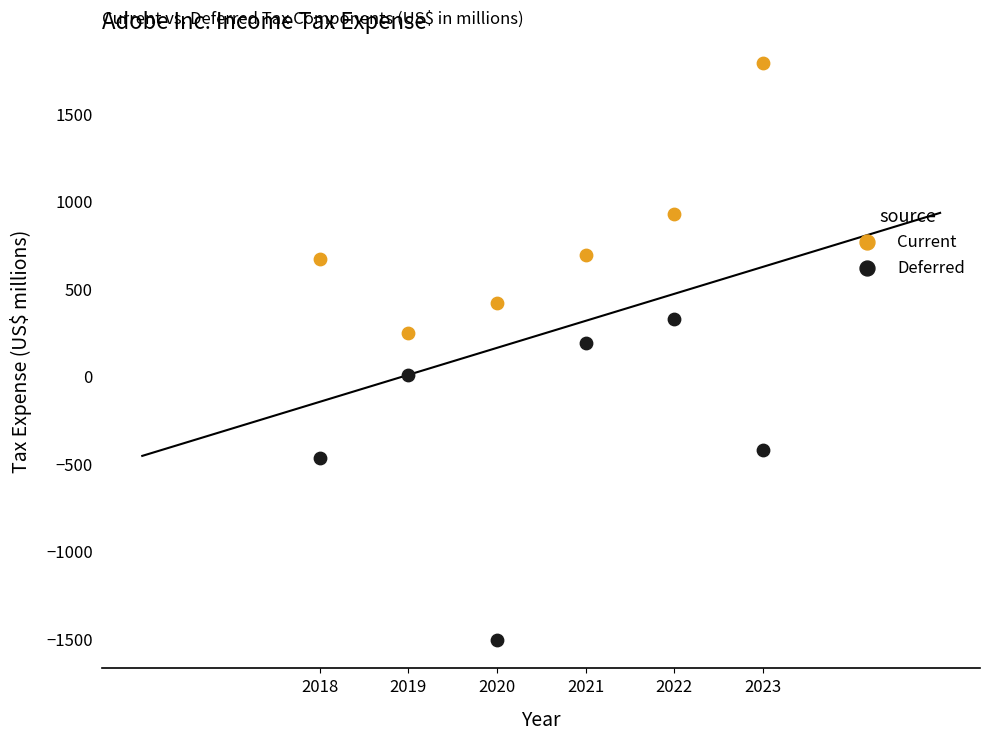

Which series contains the highest Y value?

Current